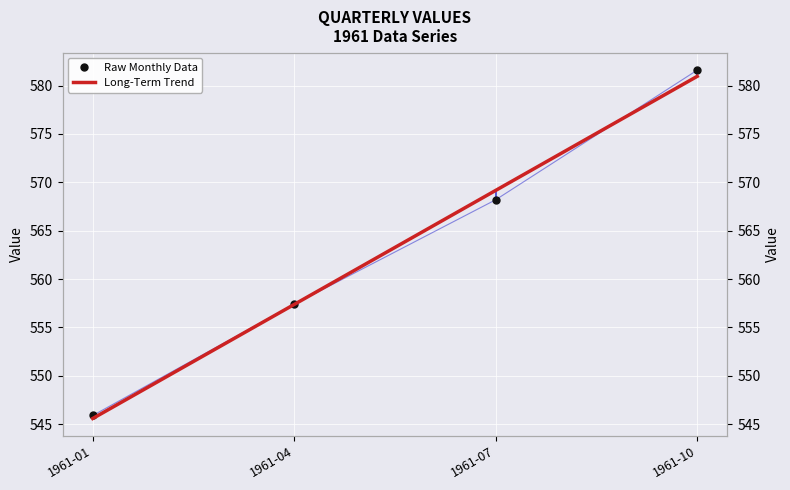

Which has a higher value, 1961-01 or 1961-04?

1961-04